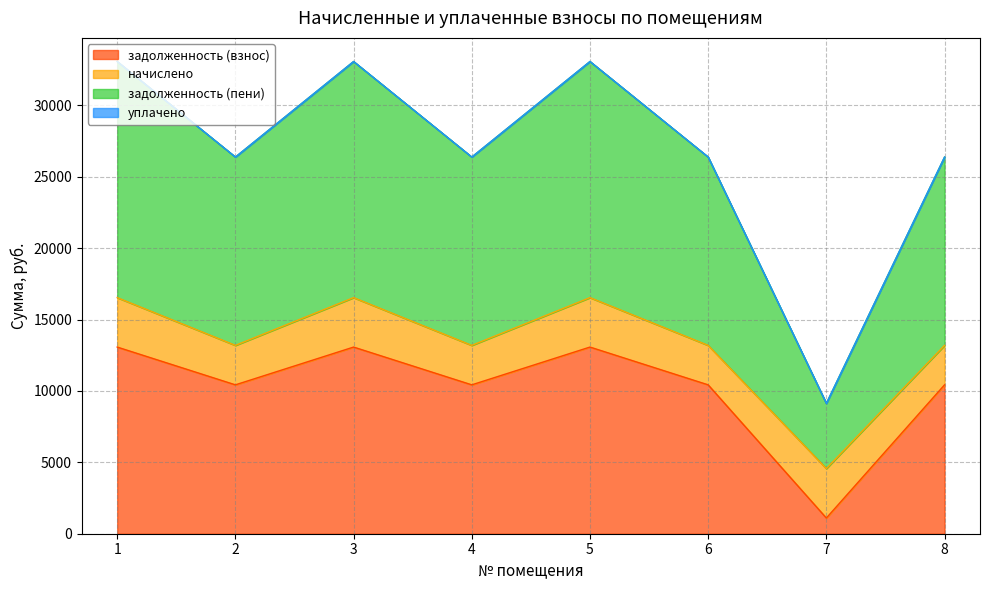

How many lines are shown in the chart?

4